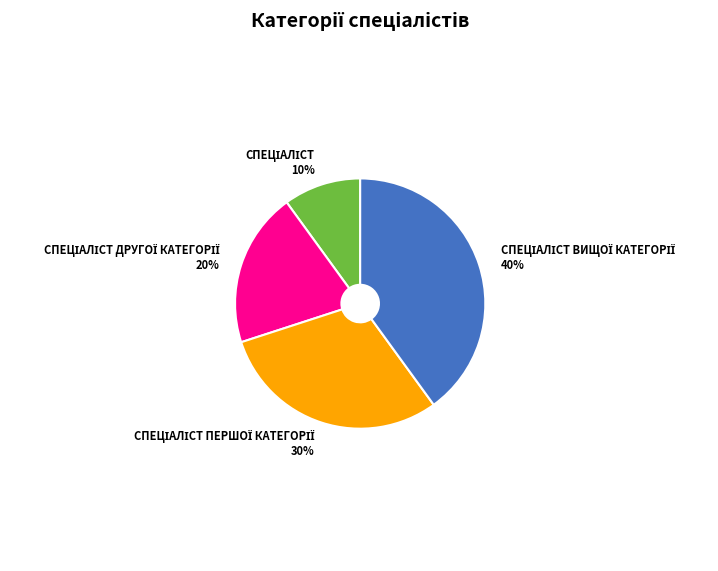

Is there a majority slice in this chart?

No